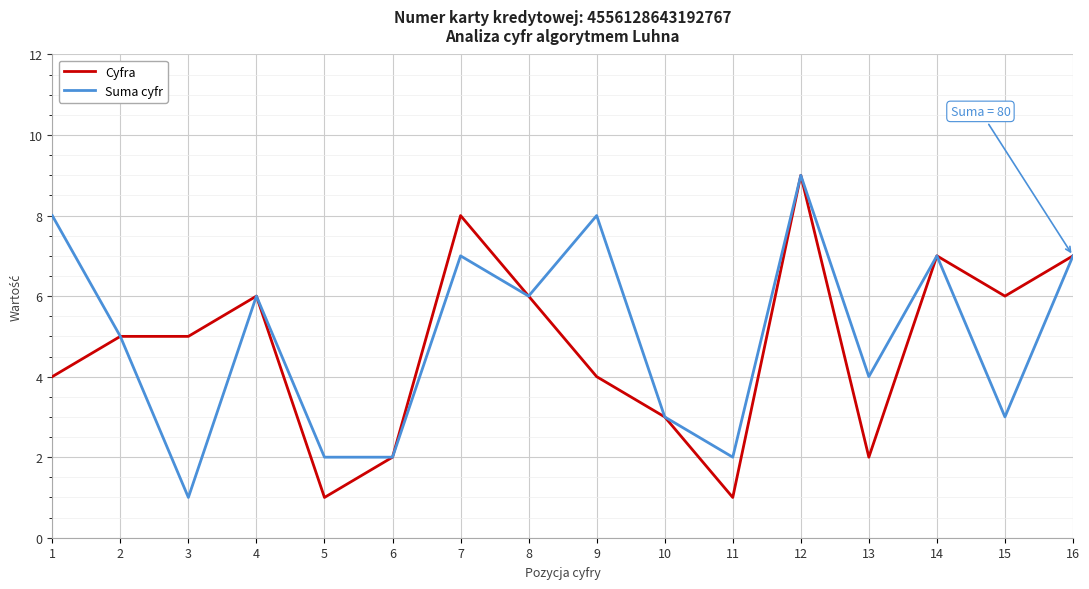

Reading left to right, what are all the values shown in this chart?

Cyfra: 4	5	5	6	1	2	8	6	4	3	1	9	2	7	6	7
Suma cyfr: 8	5	1	6	2	2	7	6	8	3	2	9	4	7	3	7